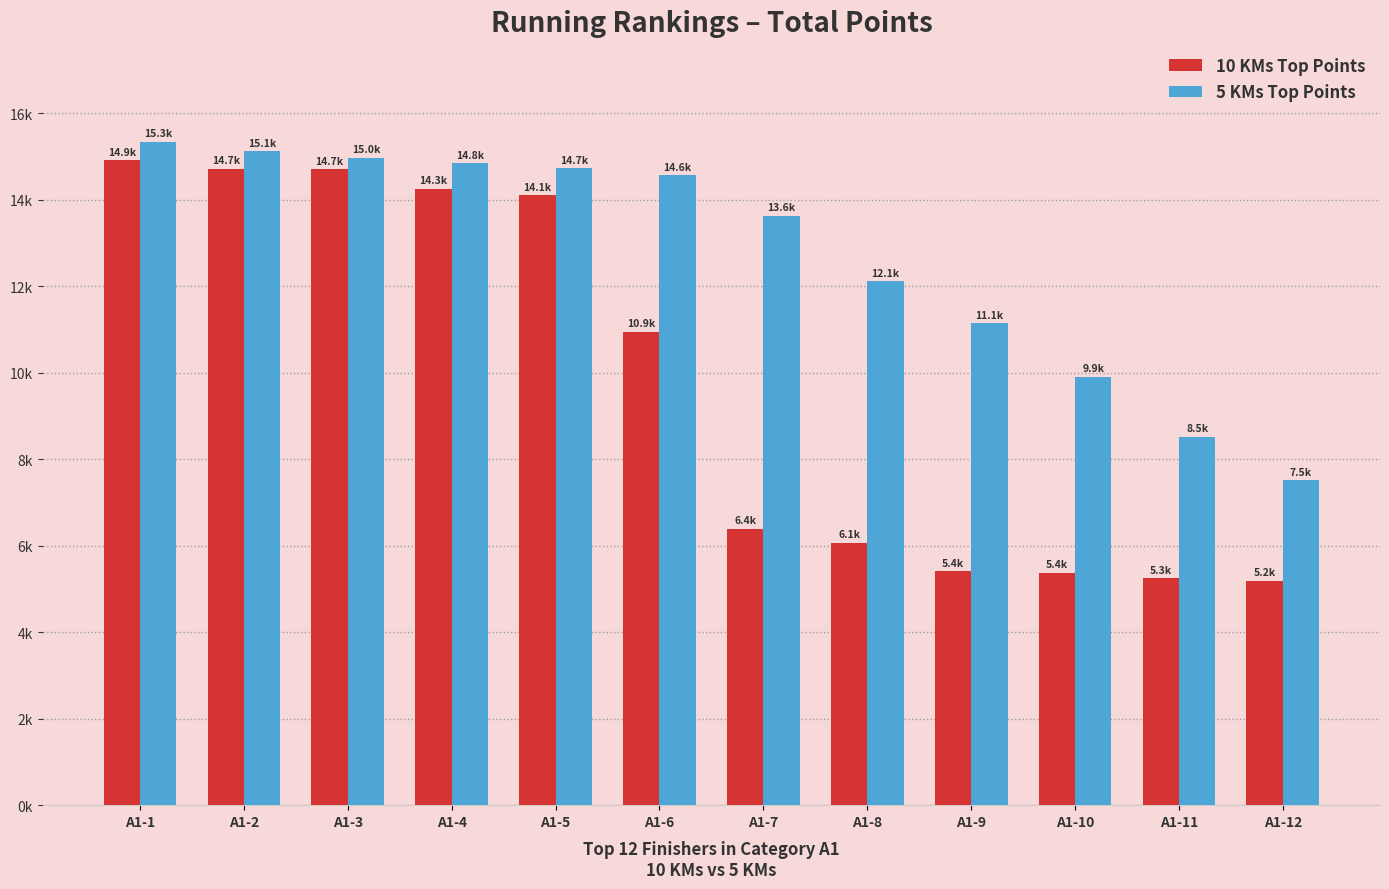

What is the minimum value shown in the chart?

5197